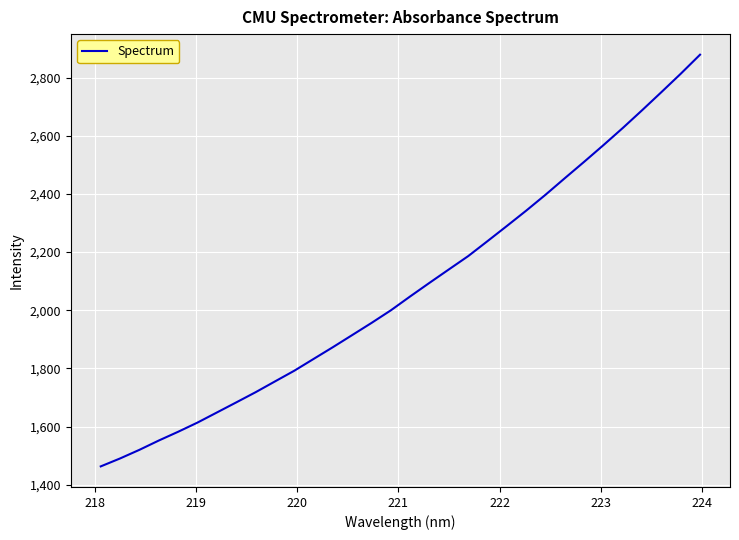

What is the maximum value shown in the chart?

2878.4